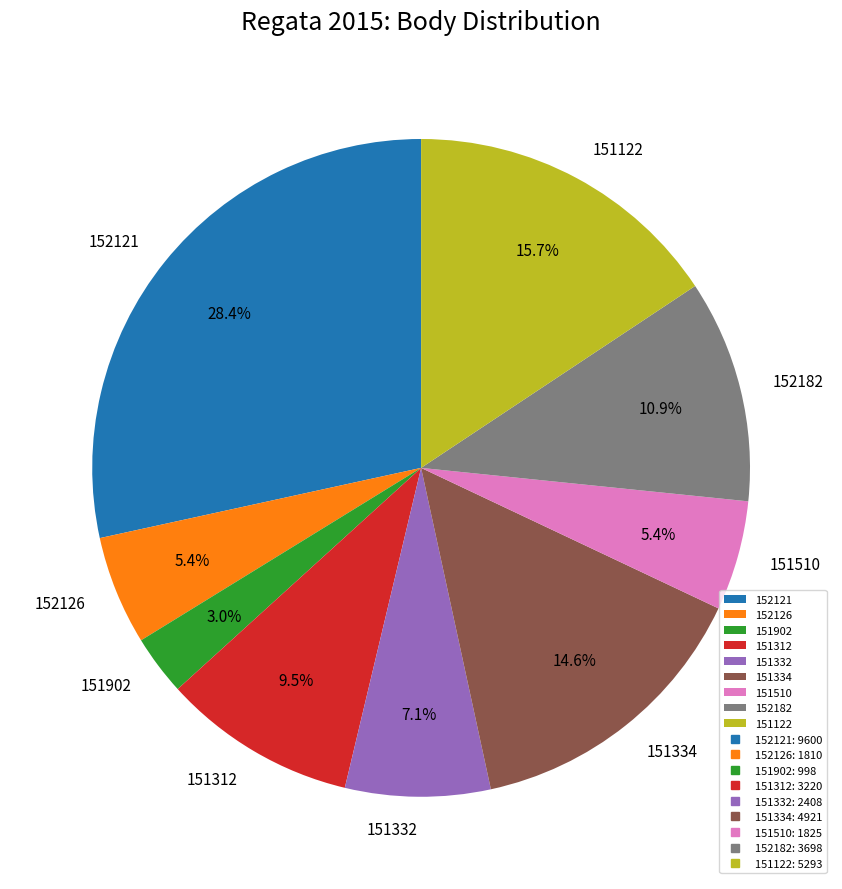

To the nearest percent, what percentage of the pie is 152121?

28%